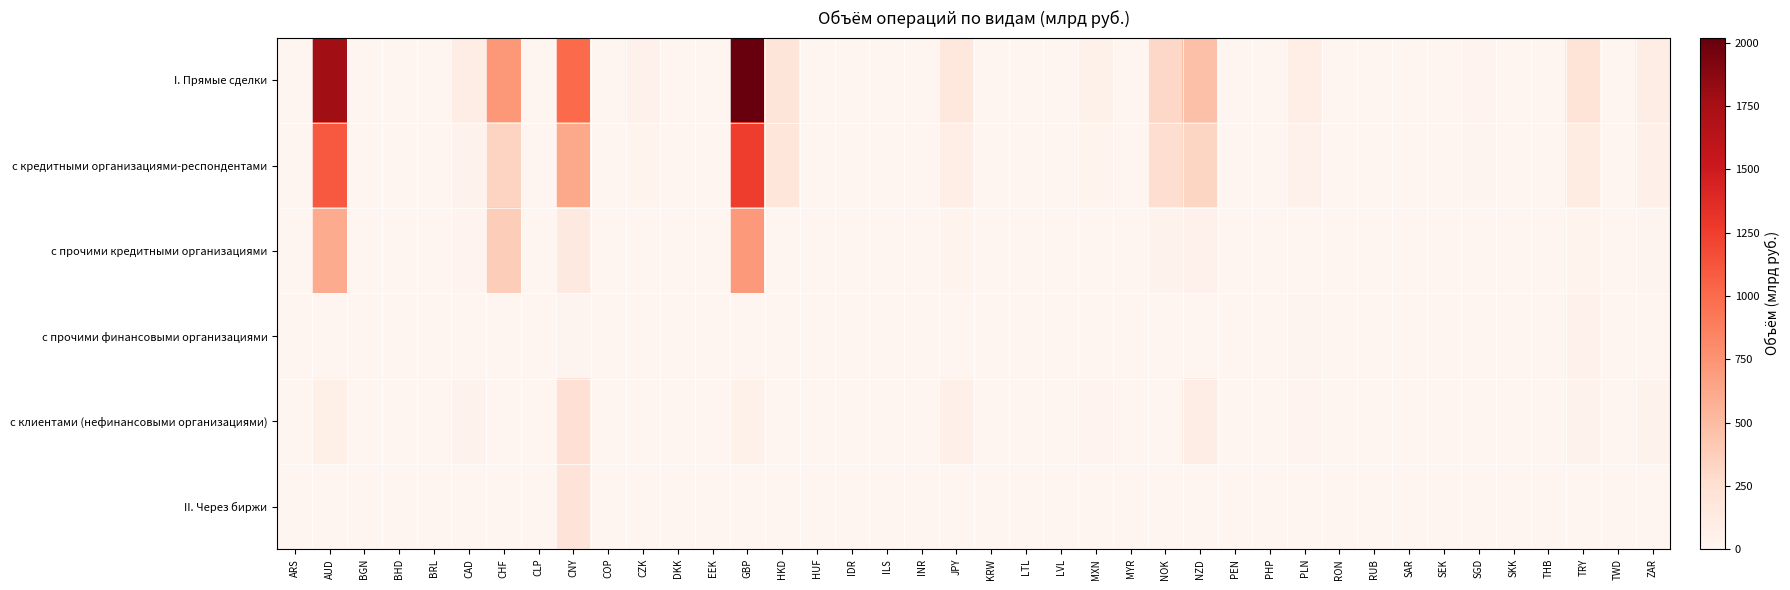

Reading left to right, transcribe all the data shown in this chart.

I. Прямые сделки: ARS=0.0	AUD=1779.1	BGN=0.0	BHD=0.0	BRL=0.0	CAD=95.6	CHF=718.1	CLP=0.0	CNY=1007.4	COP=0.0	CZK=42.1	DKK=3.2	EEK=0.0	GBP=2020.7	HKD=187.9	HUF=1.3	IDR=0.0	ILS=0.0	INR=0.1	JPY=166.9	KRW=2.2	LTL=0.0	LVL=0.0	MXN=51.5	MYR=0.0	NOK=301.4	NZD=467.1	PEN=0.0	PHP=0.0	PLN=82.5	RON=0.0	RUB=0.0	SAR=0.0	SEK=0.7	SGD=17.1	SKK=0.0	THB=0.4	TRY=211.1	TWD=0.2	ZAR=99.5
с кредитными организациями-респондентами: ARS=0.0	AUD=1101.8	BGN=0.0	BHD=0.0	BRL=0.0	CAD=38.3	CHF=335.5	CLP=0.0	CNY=618.8	COP=0.0	CZK=26.7	DKK=1.9	EEK=0.0	GBP=1254.5	HKD=181.0	HUF=0.5	IDR=0.0	ILS=0.0	INR=0.0	JPY=84.5	KRW=1.7	LTL=0.0	LVL=0.0	MXN=28.7	MYR=0.0	NOK=261.6	NZD=330.0	PEN=0.0	PHP=0.0	PLN=45.9	RON=0.0	RUB=0.0	SAR=0.0	SEK=0.0	SGD=10.7	SKK=0.0	THB=0.2	TRY=103.8	TWD=0.0	ZAR=58.4
с прочими кредитными организациями: ARS=0.0	AUD=602.7	BGN=0.0	BHD=0.0	BRL=0.0	CAD=20.5	CHF=379.1	CLP=0.0	CNY=139.1	COP=0.0	CZK=6.5	DKK=0.4	EEK=0.0	GBP=715.1	HKD=4.5	HUF=0.8	IDR=0.0	ILS=0.0	INR=0.0	JPY=26.3	KRW=0.0	LTL=0.0	LVL=0.0	MXN=0.0	MYR=0.0	NOK=32.1	NZD=46.1	PEN=0.0	PHP=0.0	PLN=4.0	RON=0.0	RUB=0.0	SAR=0.0	SEK=0.7	SGD=0.2	SKK=0.0	THB=0.0	TRY=28.4	TWD=0.0	ZAR=8.8
с прочими финансовыми организациями: ARS=0.0	AUD=0.0	BGN=0.0	BHD=0.0	BRL=0.0	CAD=0.0	CHF=0.0	CLP=0.0	CNY=15.7	COP=0.0	CZK=7.1	DKK=0.0	EEK=0.0	GBP=0.0	HKD=0.0	HUF=0.0	IDR=0.0	ILS=0.0	INR=0.0	JPY=0.0	KRW=0.0	LTL=0.0	LVL=0.0	MXN=0.0	MYR=0.0	NOK=3.1	NZD=1.1	PEN=0.0	PHP=0.0	PLN=9.7	RON=0.0	RUB=0.0	SAR=0.0	SEK=0.0	SGD=0.0	SKK=0.0	THB=0.0	TRY=39.6	TWD=0.0	ZAR=0.0
с клиентами (нефинансовыми организациями): ARS=0.0	AUD=74.7	BGN=0.0	BHD=0.0	BRL=0.0	CAD=36.8	CHF=3.5	CLP=0.0	CNY=233.8	COP=0.0	CZK=1.7	DKK=0.9	EEK=0.0	GBP=51.1	HKD=2.4	HUF=0.0	IDR=0.0	ILS=0.0	INR=0.1	JPY=56.1	KRW=0.4	LTL=0.0	LVL=0.0	MXN=22.8	MYR=0.0	NOK=4.7	NZD=89.9	PEN=0.0	PHP=0.0	PLN=23.0	RON=0.0	RUB=0.0	SAR=0.0	SEK=0.0	SGD=6.2	SKK=0.0	THB=0.2	TRY=39.3	TWD=0.2	ZAR=32.3
II. Через биржи: ARS=0.0	AUD=0.0	BGN=0.0	BHD=0.0	BRL=0.0	CAD=0.0	CHF=0.0	CLP=0.0	CNY=197.9	COP=0.0	CZK=0.0	DKK=0.0	EEK=0.0	GBP=0.0	HKD=0.2	HUF=0.0	IDR=0.0	ILS=0.0	INR=0.0	JPY=0.0	KRW=0.0	LTL=0.0	LVL=0.0	MXN=0.0	MYR=0.0	NOK=0.0	NZD=0.0	PEN=0.0	PHP=0.0	PLN=0.0	RON=0.0	RUB=0.0	SAR=0.0	SEK=0.0	SGD=0.0	SKK=0.0	THB=0.0	TRY=0.0	TWD=0.0	ZAR=0.0